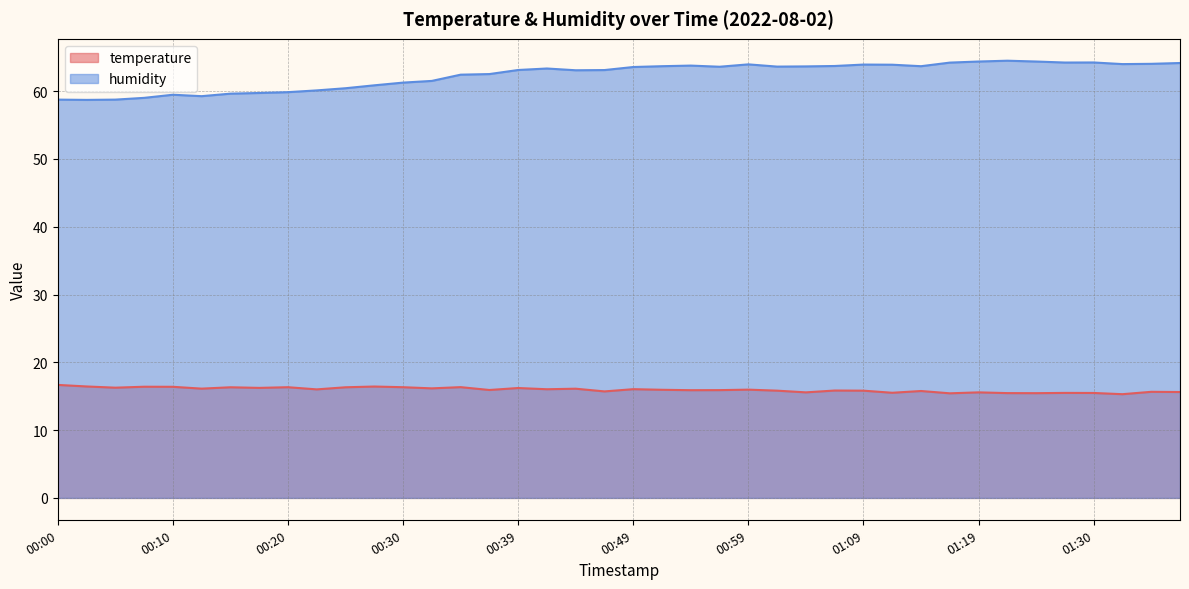

Is the value of temperature at 00:44 greater than the value of humidity at 00:56?

No